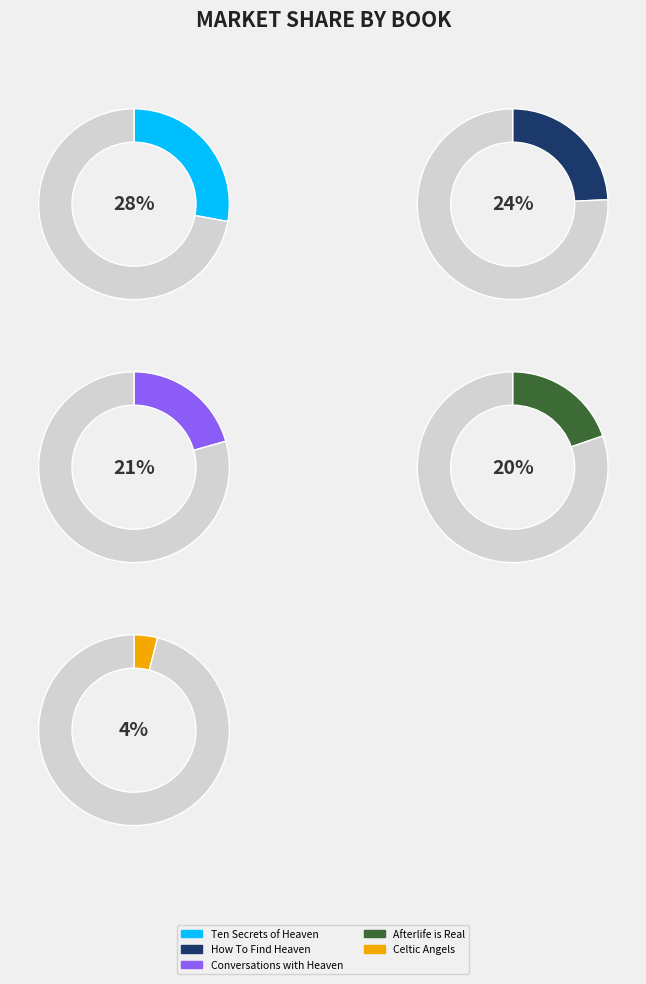

To the nearest percent, what percentage of the pie is Conversations with Heaven?

21%